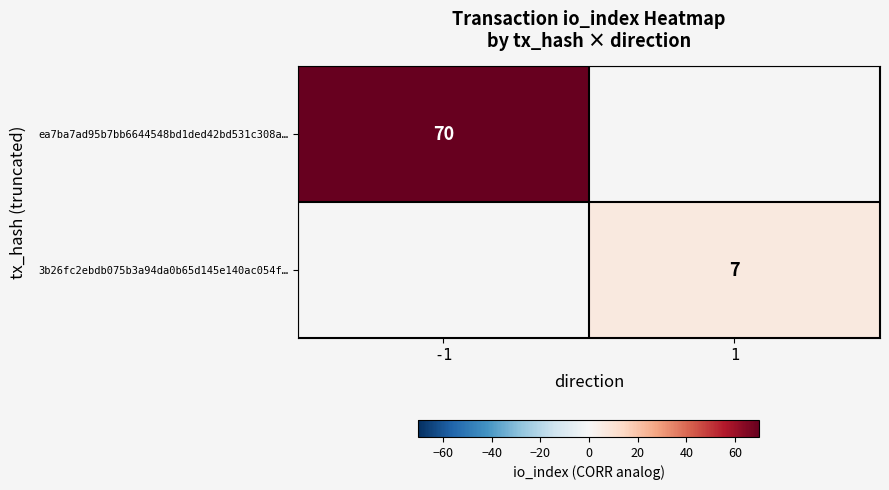

Is the value of 3b26fc2ebdb075b3a94da0b65d145e140ac054f… at 1 greater than the value of ea7ba7ad95b7bb6644548bd1ded42bd531c308a… at -1?

No